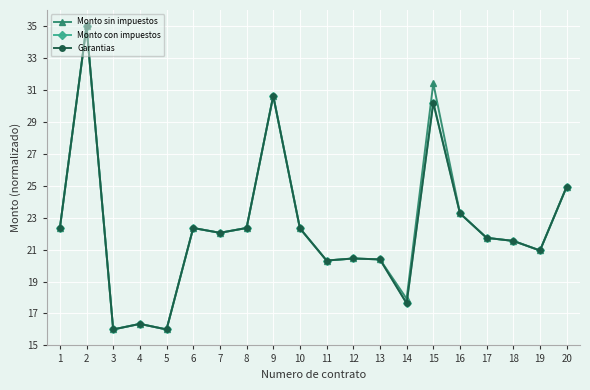

What is the value of the Monto con impuestos point at the 2nd from the left?

35.0